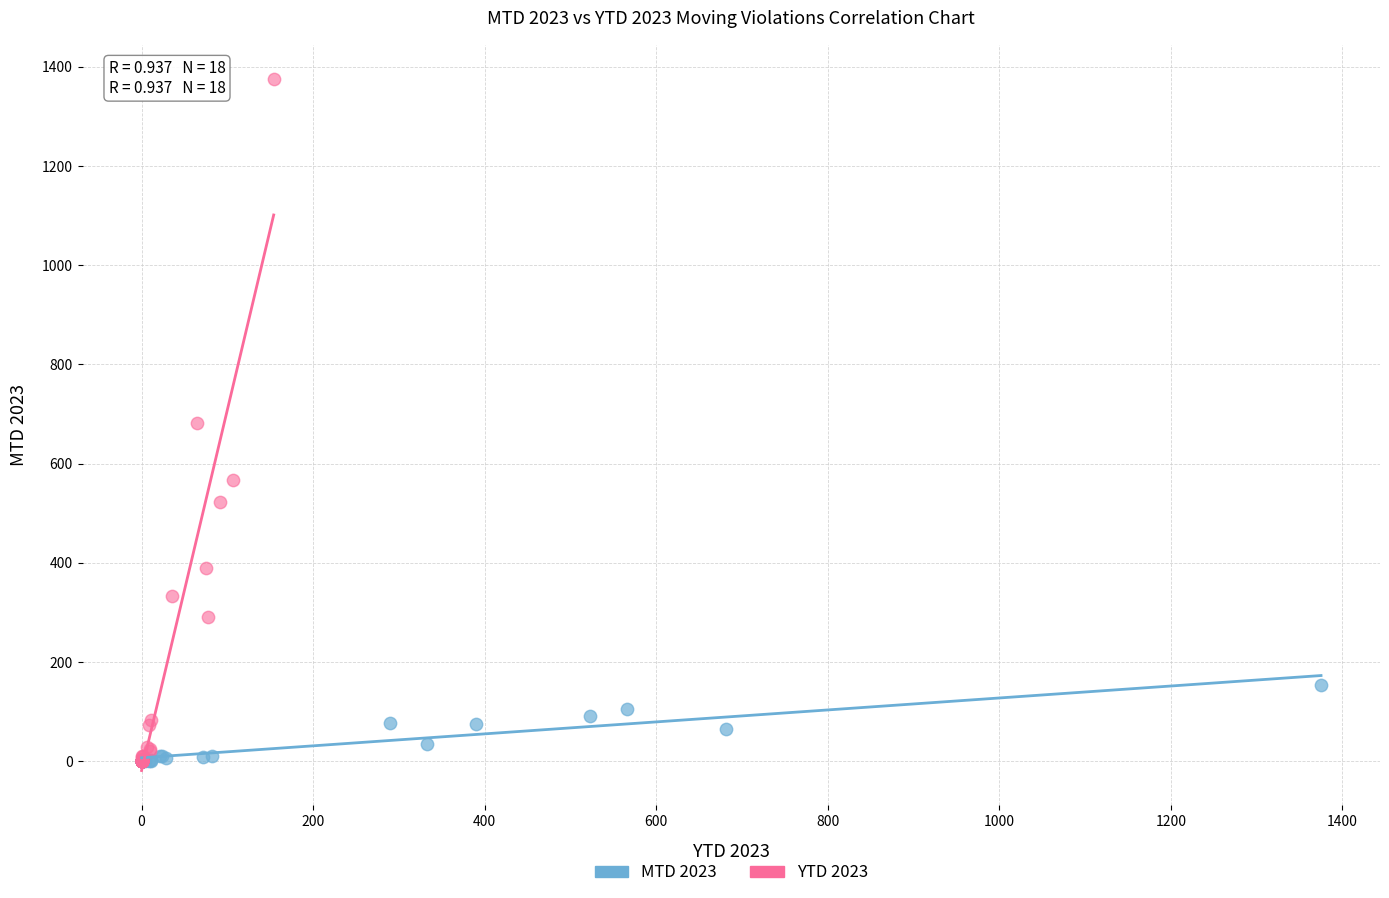

Which series reaches the maximum Y coordinate?

YTD 2023